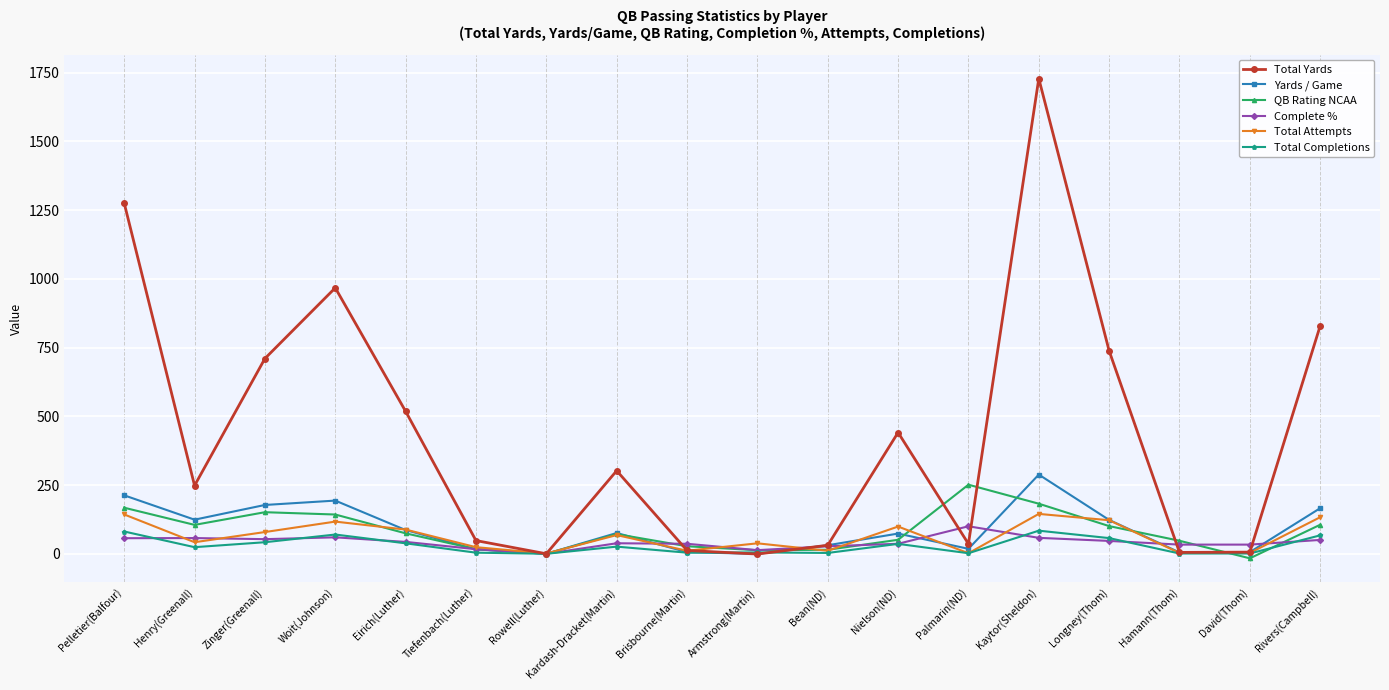

What is the label of the 9th point from the left?

Brisbourne(Martin)